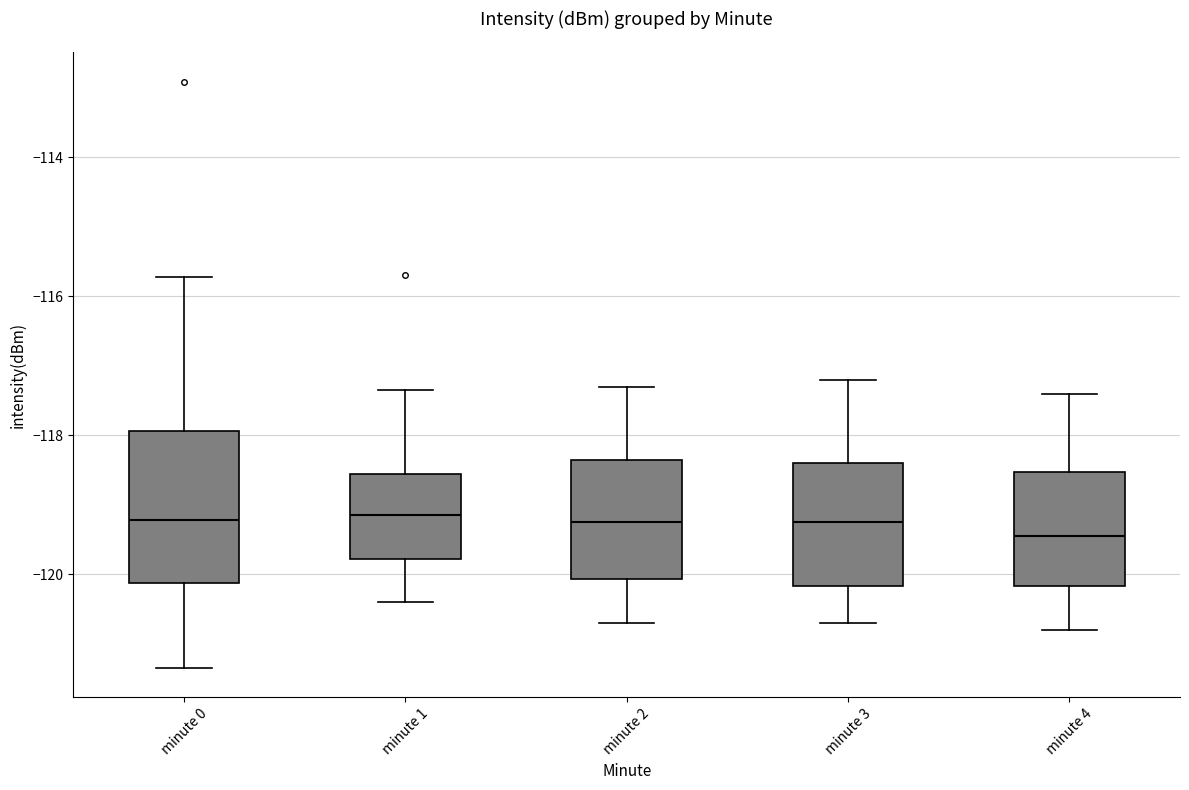

Where does the upper whisker of the box for minute 4 end on the y-axis? The values are not printed on the chart, so give them approximately, as read against the axis.

-117.4